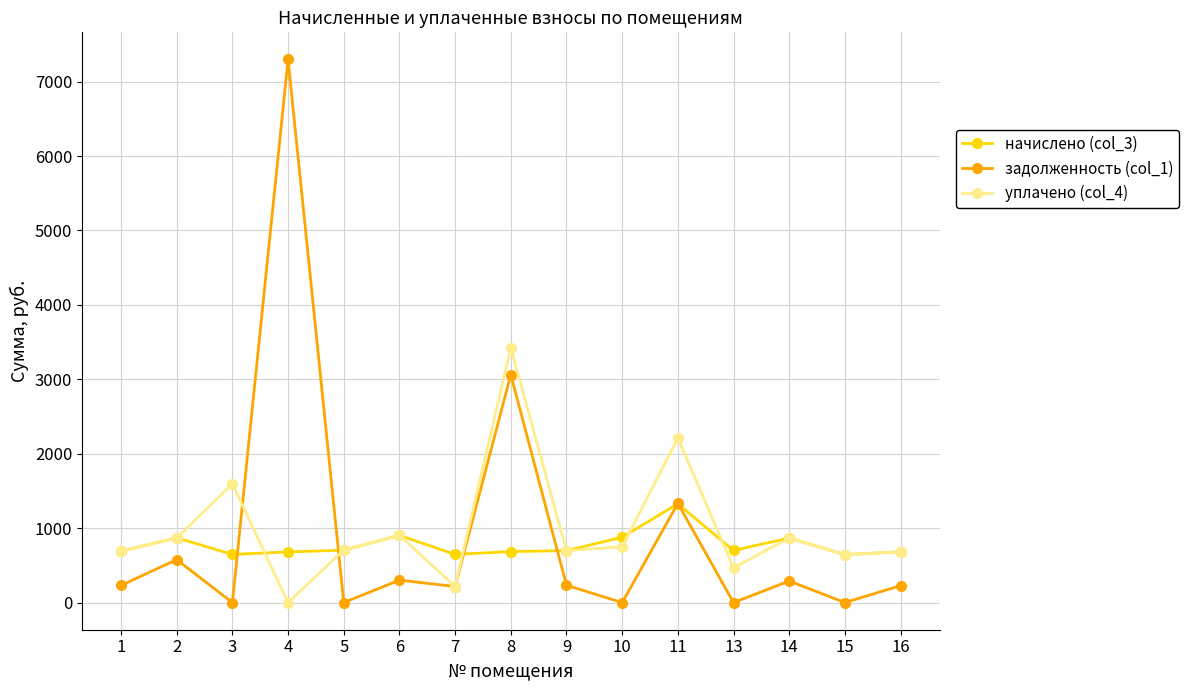

Where does the задолженность (col_1) series first go above 230?

1